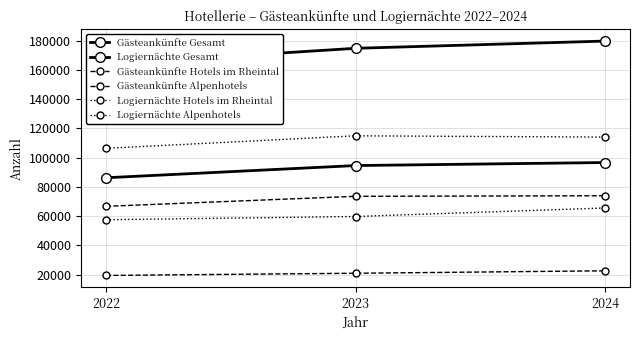

What is the sum of all Logiernächte Gesamt values?

518316